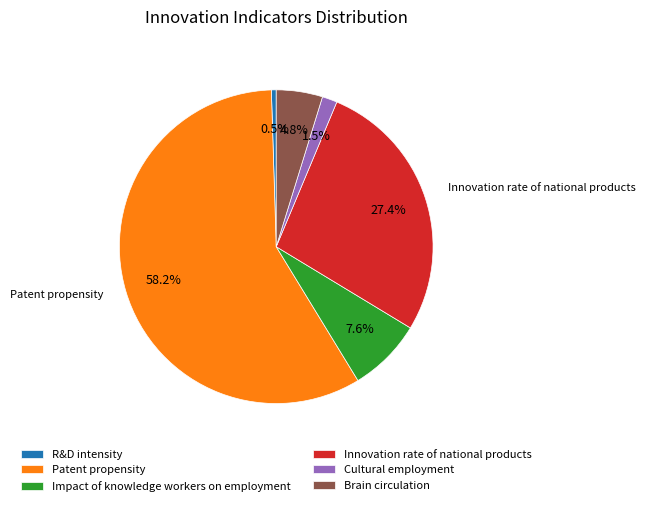

Rank the categories by value from highest to lowest.

Patent propensity, Innovation rate of national products, Impact of knowledge workers on employment, Brain circulation, Cultural employment, R&D intensity